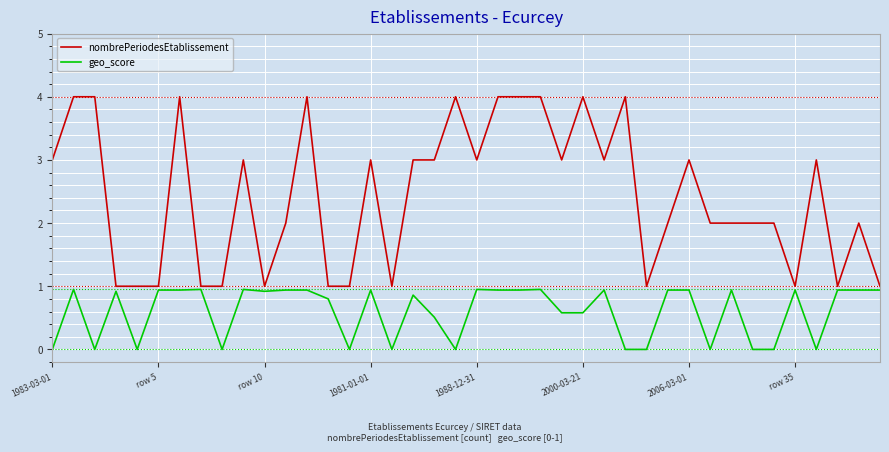

What is the highest value of the nombrePeriodesEtablissement series?

4.0